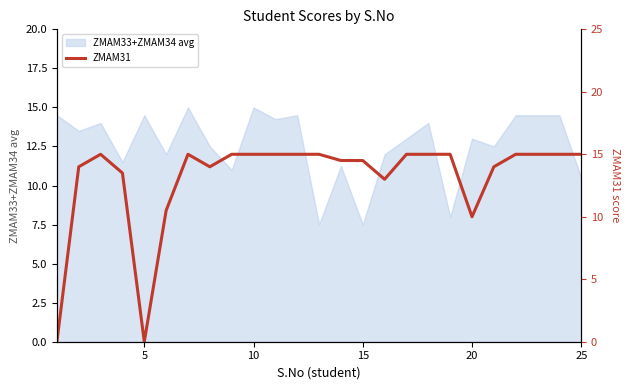

How many points are lower than both their immediate neighbors (excluding endpoints)?

4